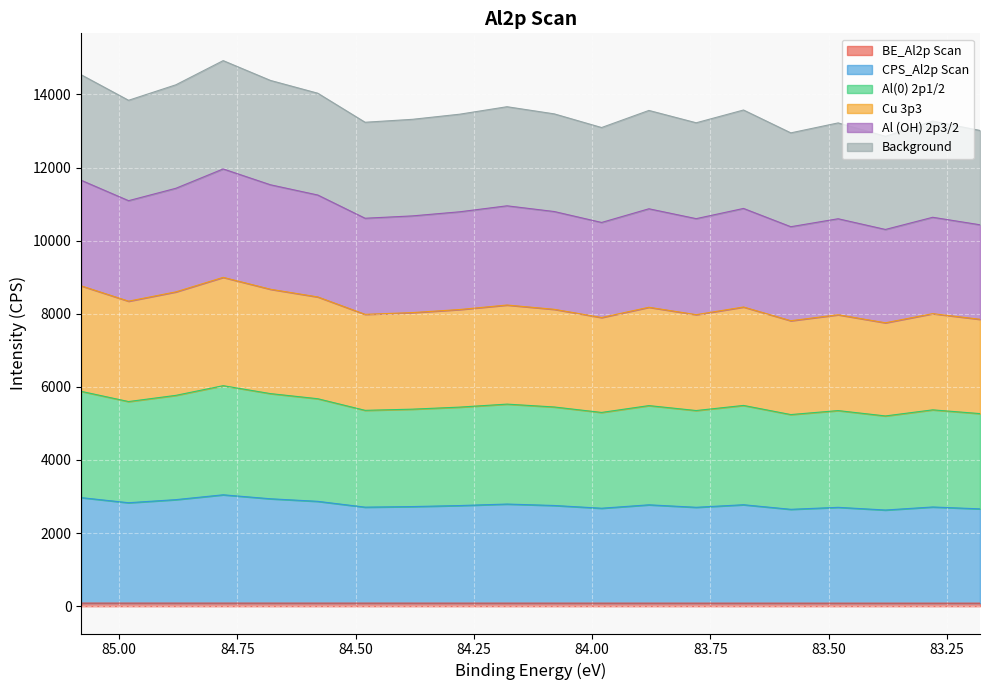

The Al (OH) 2p3/2 series shows 10881.1 at 83.68. True or false?

True